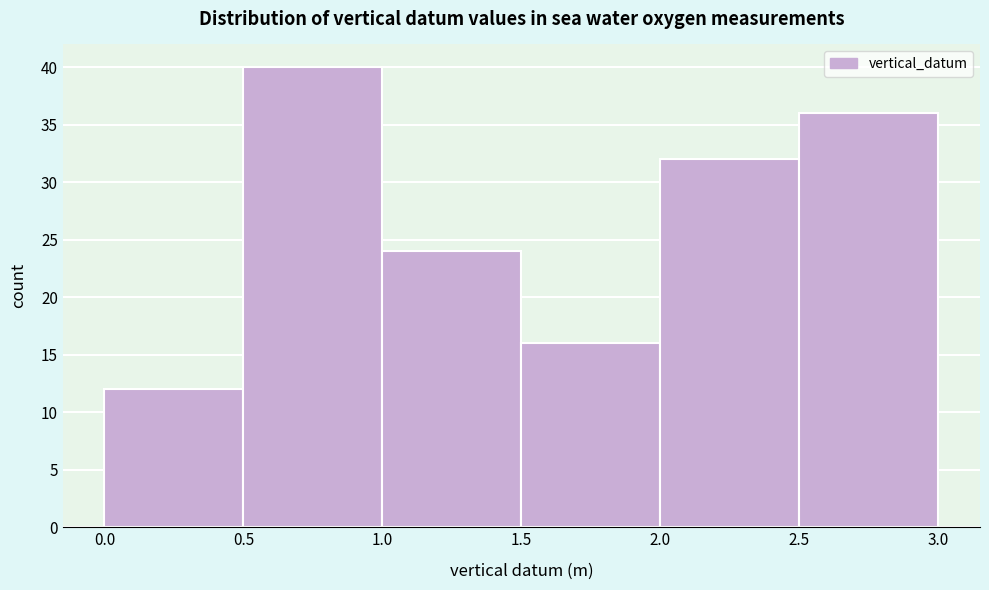

Which range on the x-axis has the tallest bar?

0.5 to 1.0